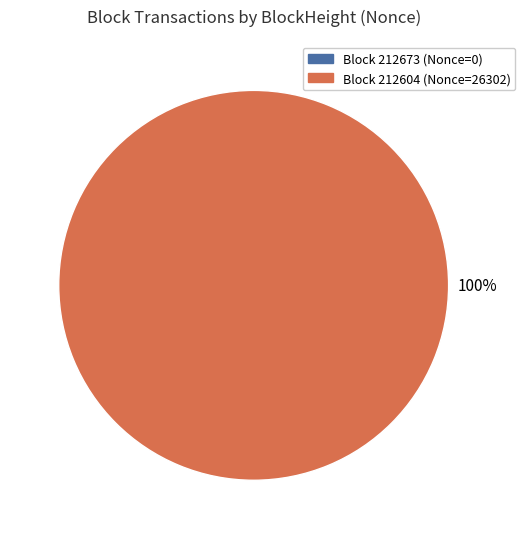

The 212673 slice represents 0% of the pie. True or false?

True